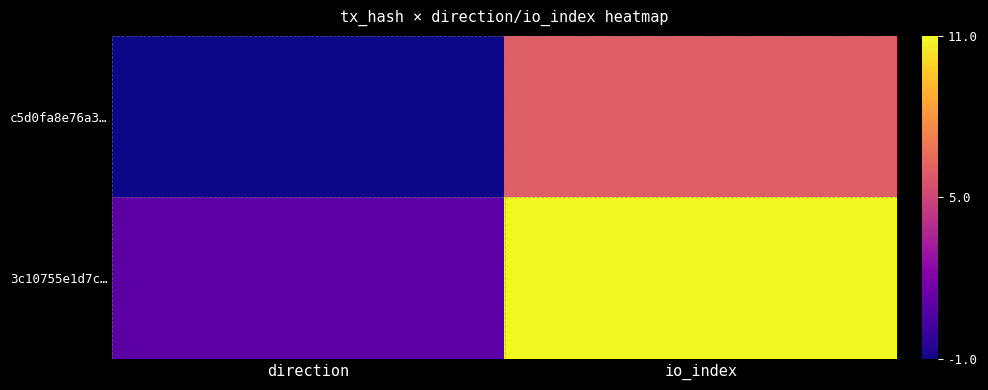

Which series changed the most between direction and io_index?

3c10755e1d7c…